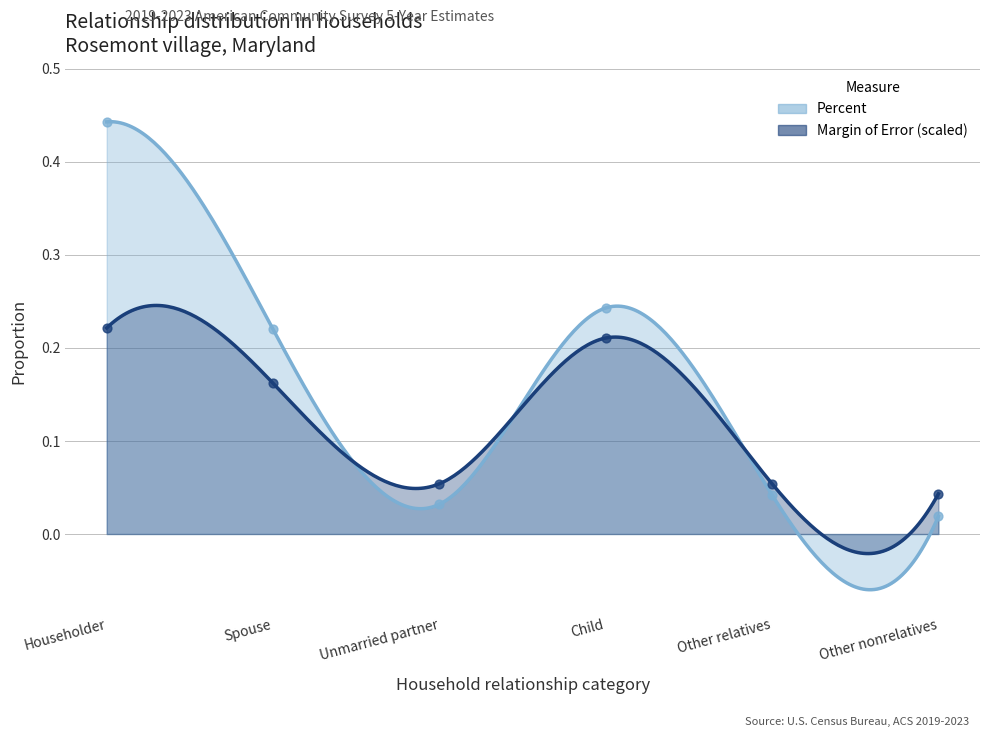

Which series reaches the maximum Y coordinate?

Percent